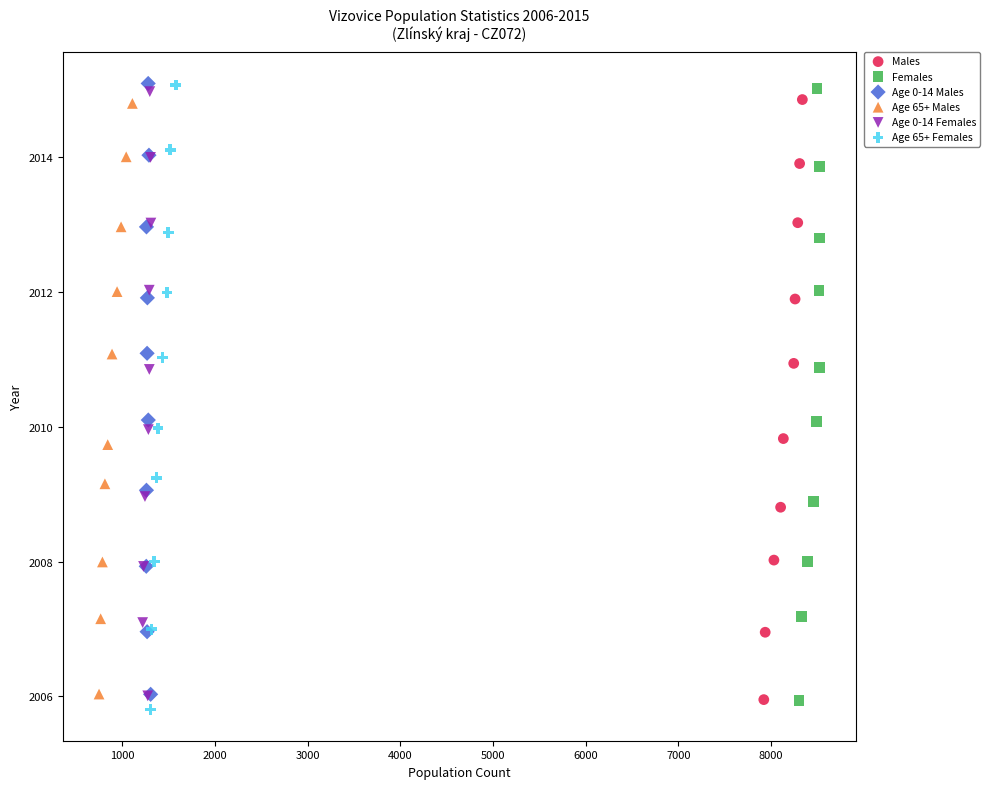

Which series has the largest Y range (max minus min)?

Age 65+ Females